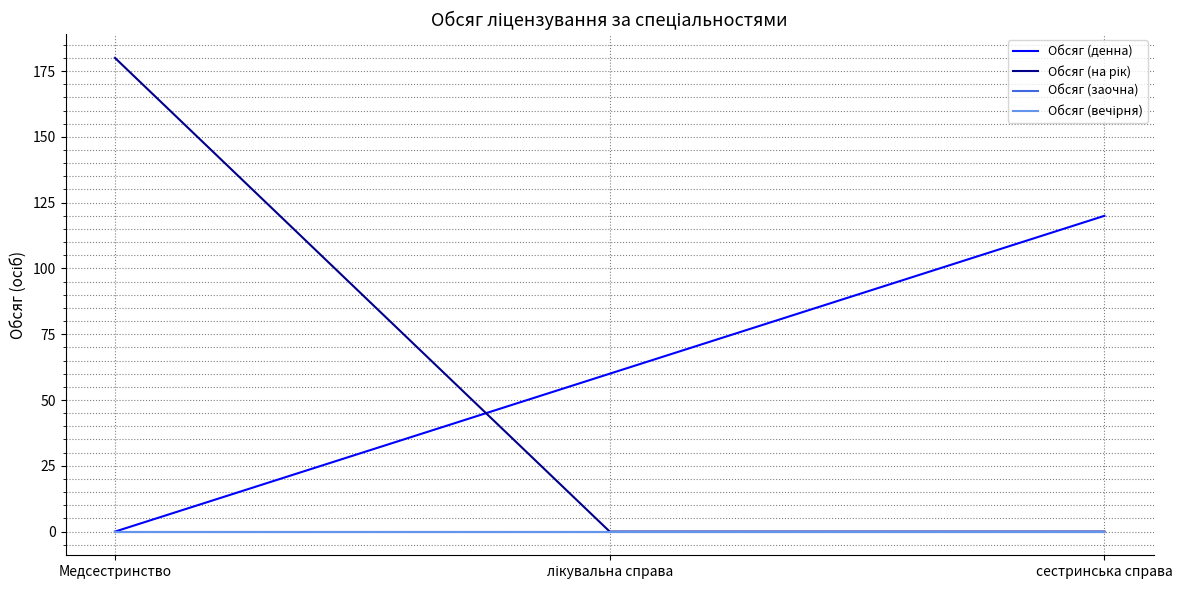

Does the chart have visible grid lines?

Yes